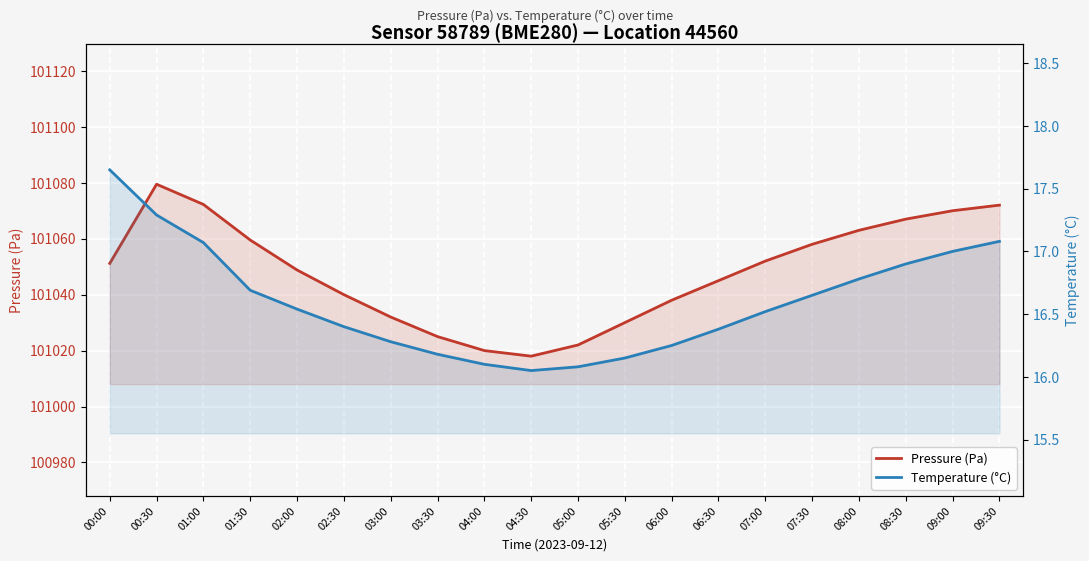

Which label corresponds to the smallest value in the chart?

04:30